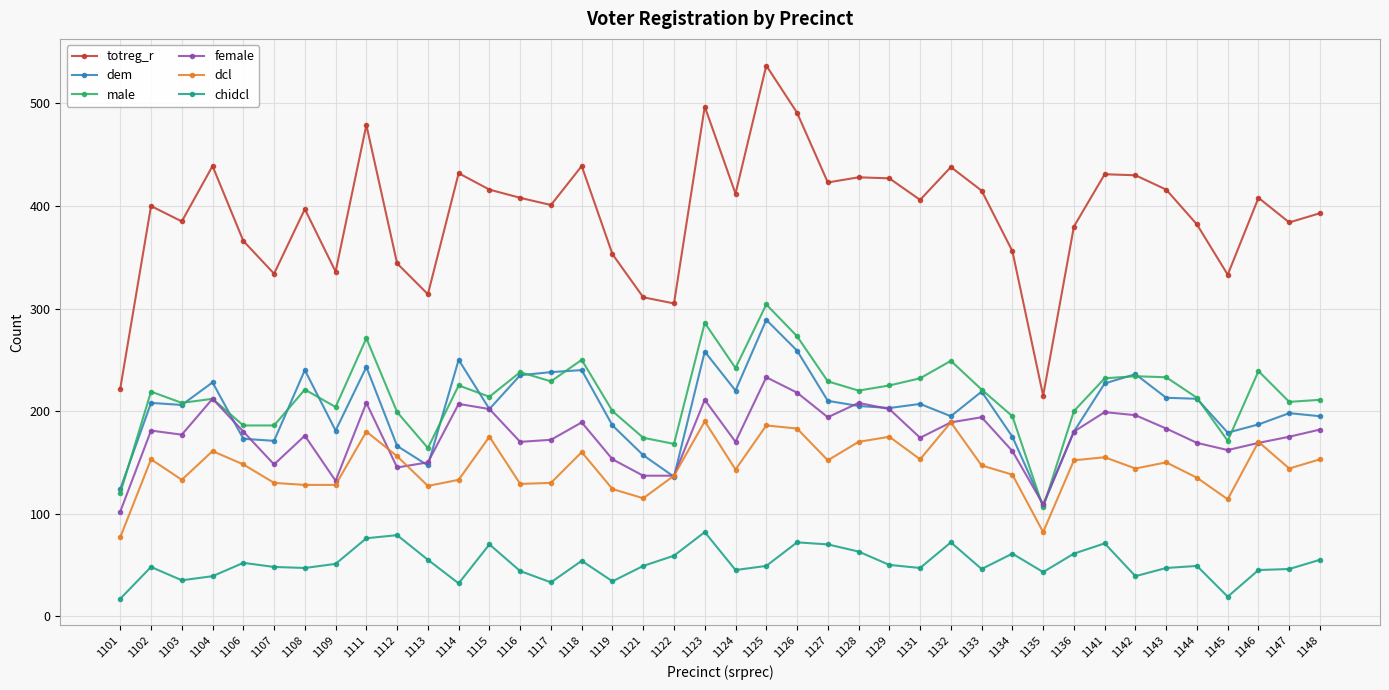

True or false: female has more than 0 points higher than both neighbors.

True